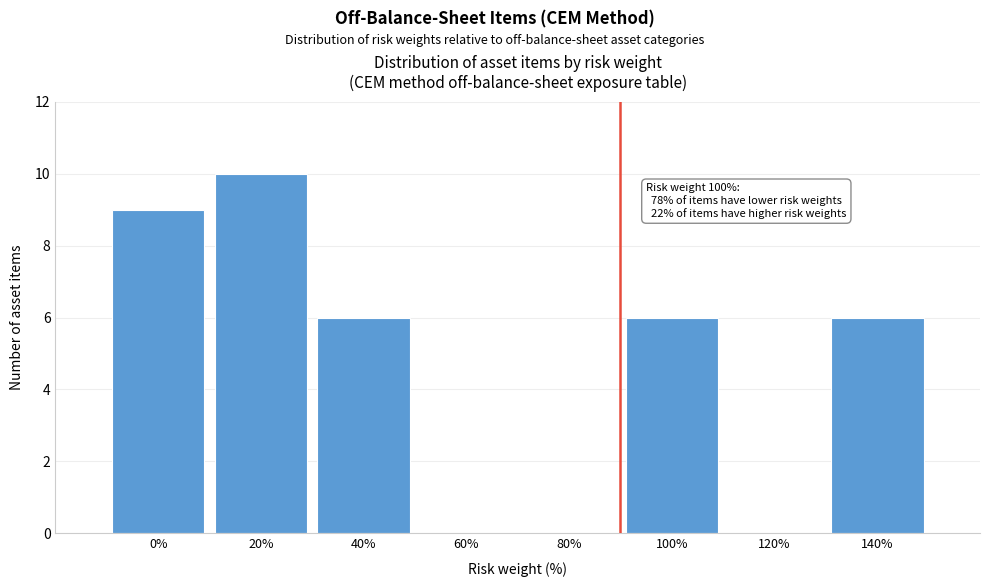

Reading left to right, list all the values displayed in this chart.

0%=9	20%=10	40%=6	60%=0	80%=0	100%=6	120%=0	140%=6